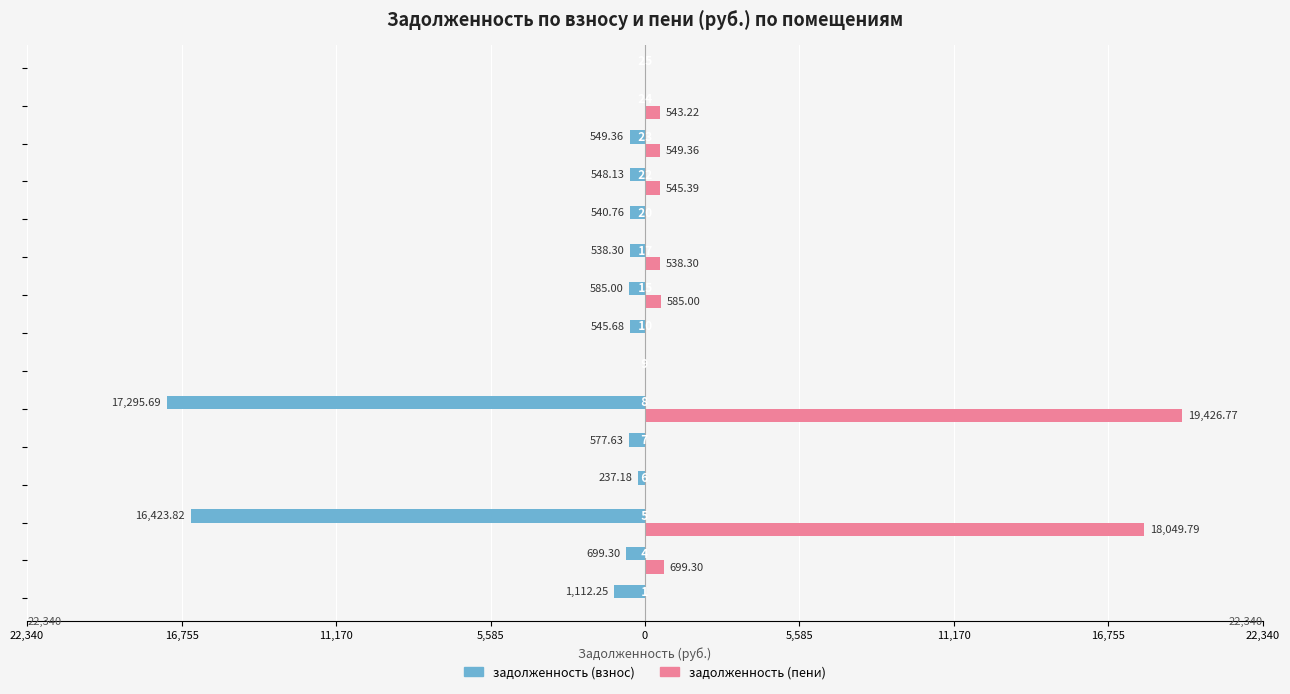

What are all the series names shown in the legend?

задолженность (взнос), задолженность (пени)